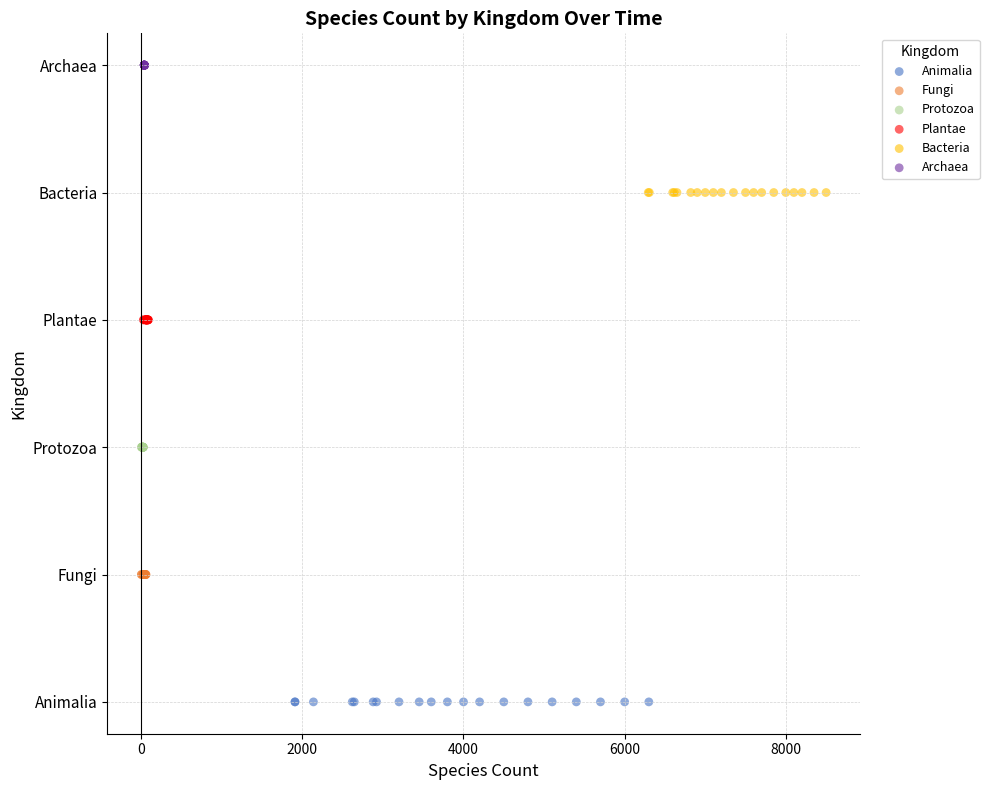

Which series reaches the maximum Y coordinate?

Archaea